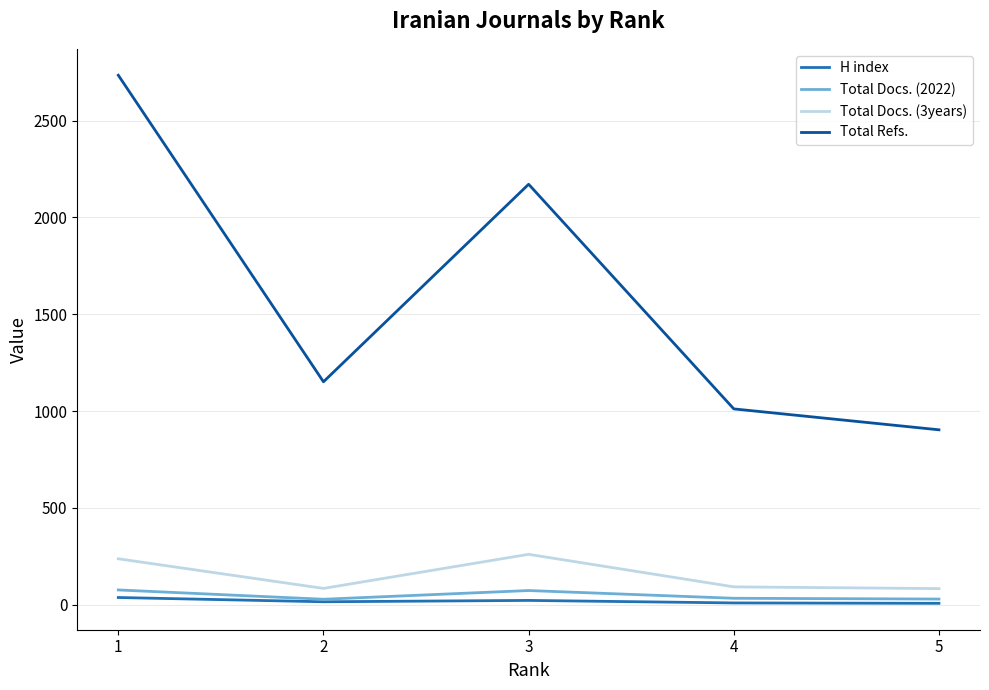

Which series changed the most between 1 and 5?

Total Refs.